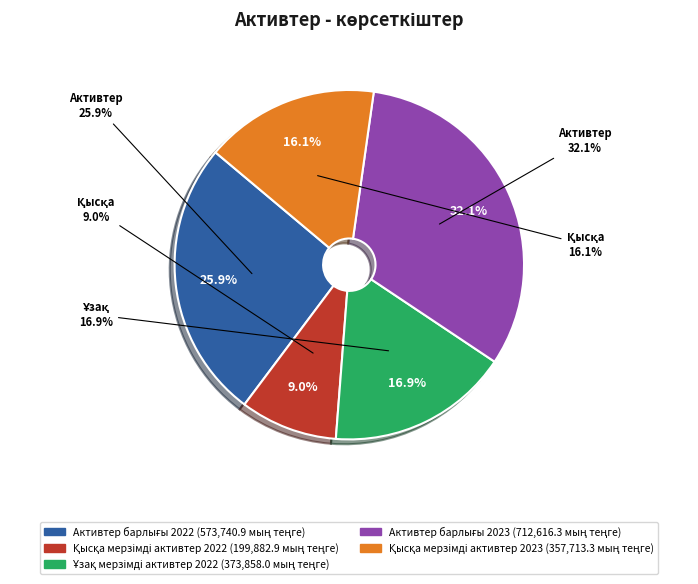

Which category has the biggest portion of the pie?

Активтер барлығы 2023